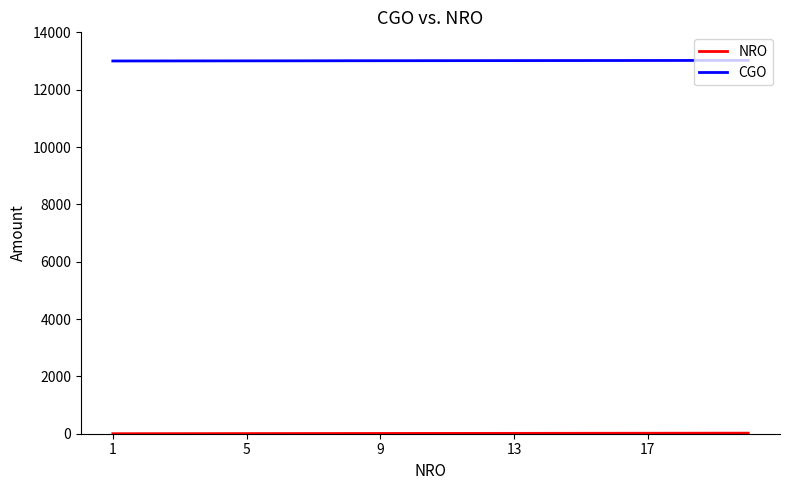

Does the chart have visible grid lines?

No